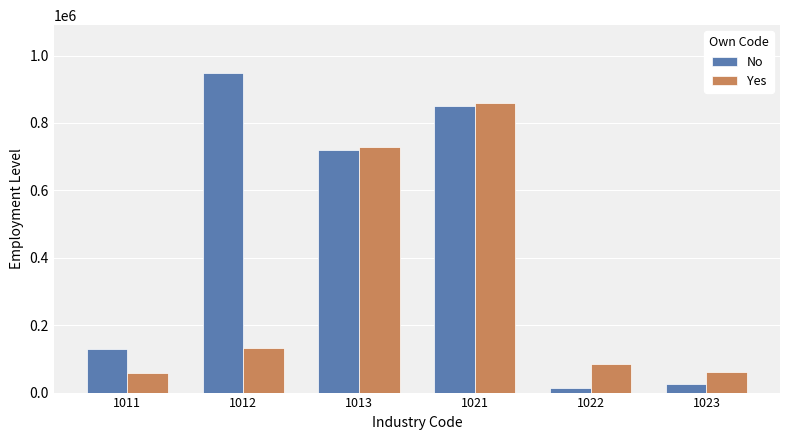

What is the difference between the Yes values at 1012 and 1023?

69476